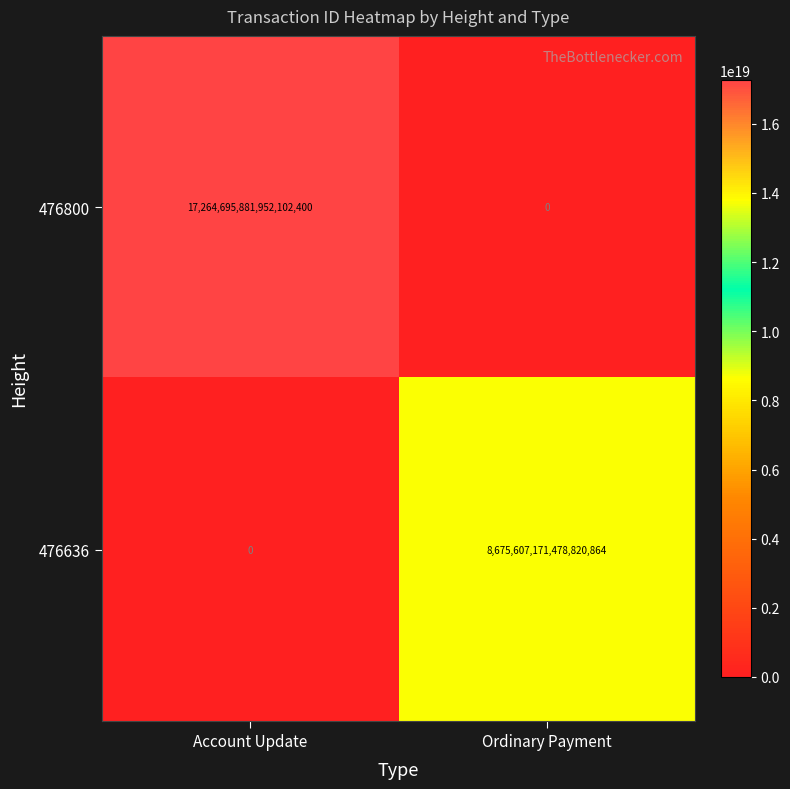

How many positive values does the 476636 series have?

1